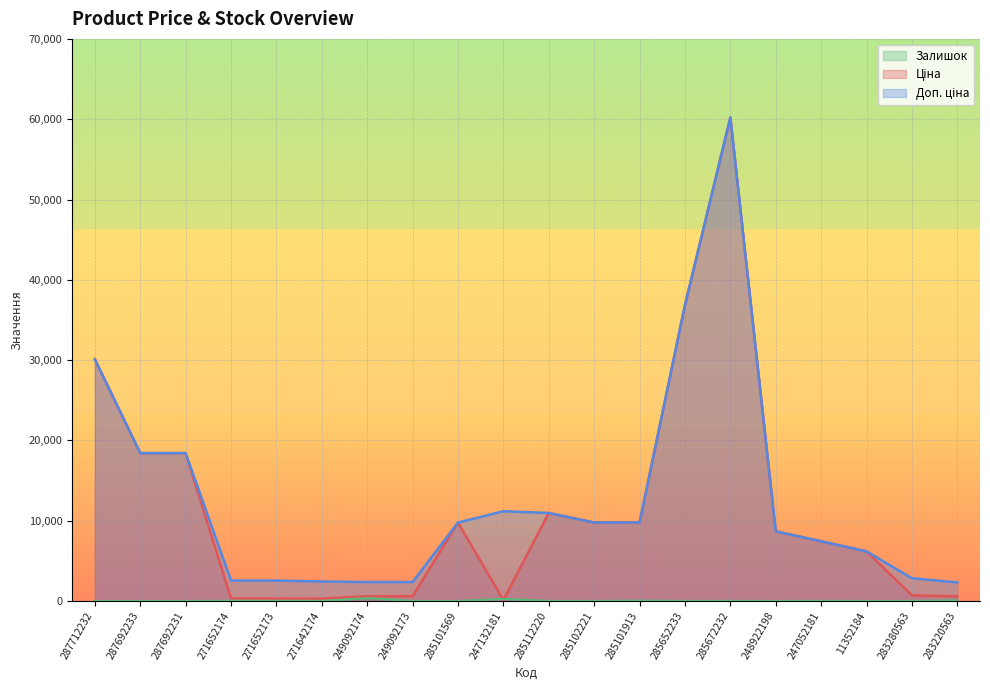

Which label corresponds to the smallest value in the chart?

287712232